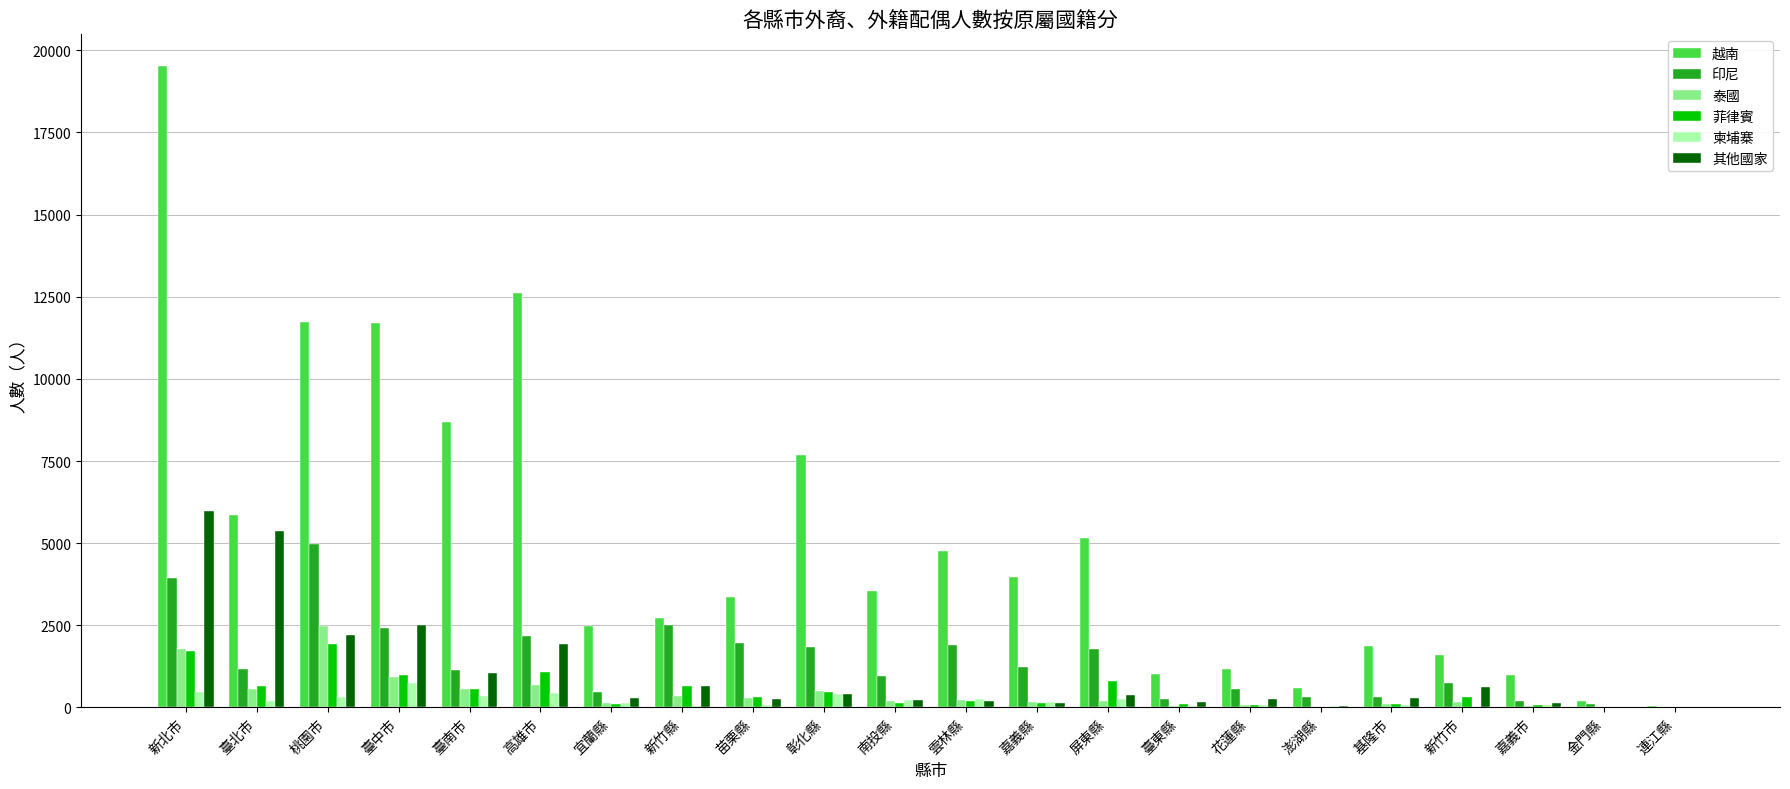

What is the sum of all 柬埔寨 values?

4346